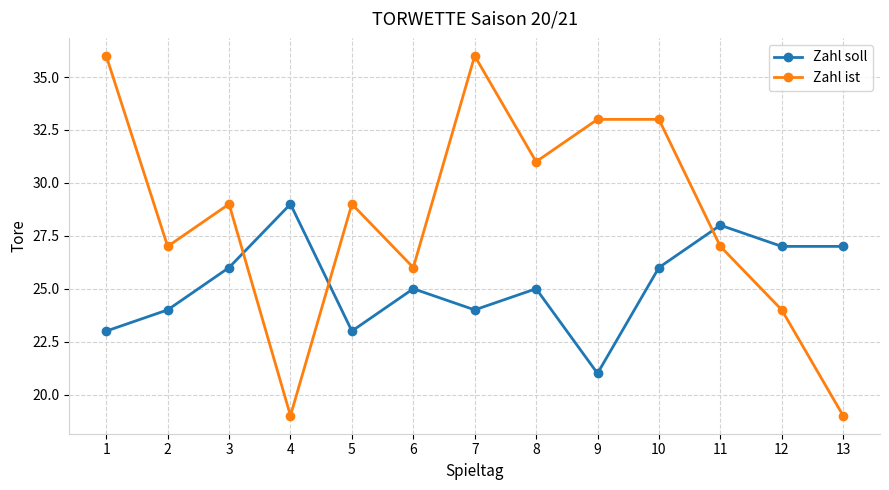

Rank the series at 7 from highest to lowest value.

Zahl ist, Zahl soll